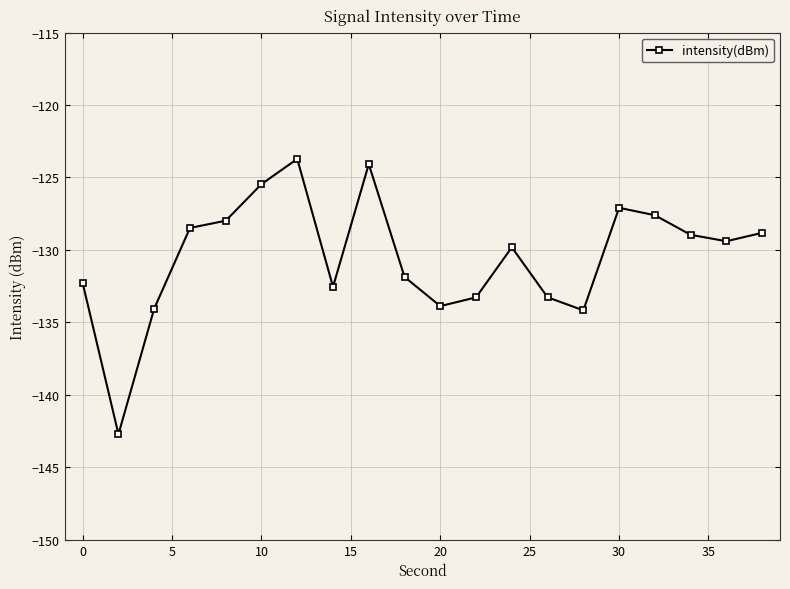

What is the value of the 13th point from the left?

-129.8